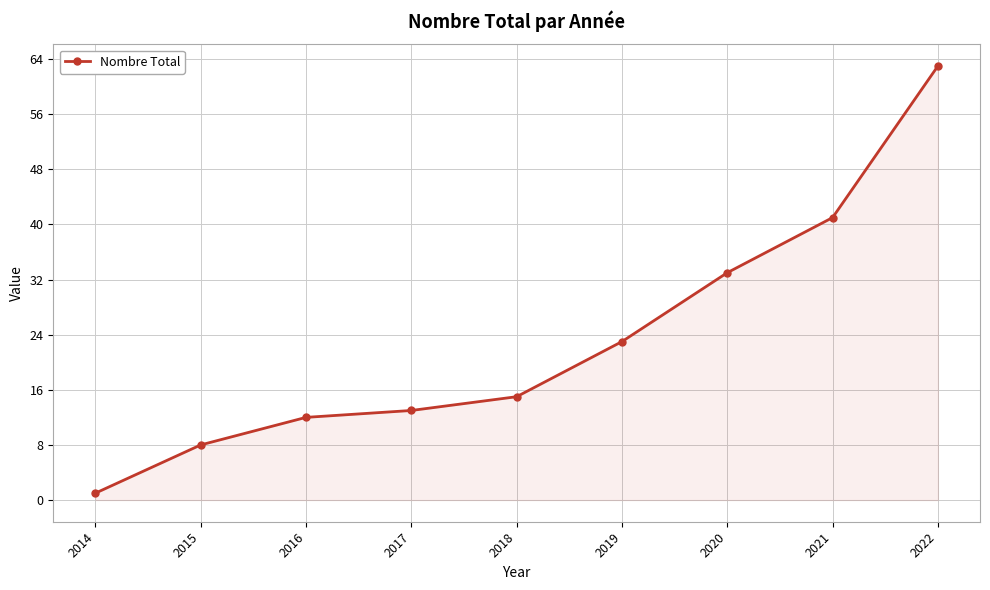

Is it true that the value at 2017 is 13?

True